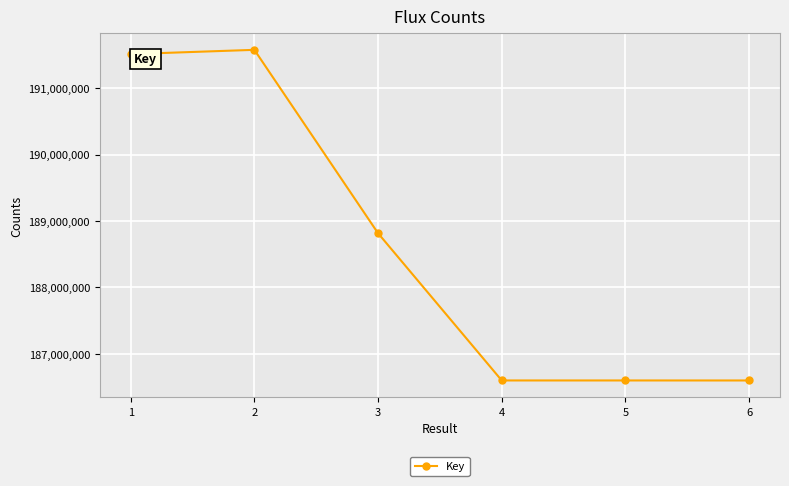

What is the change in value from 1 to 5?

-4913768